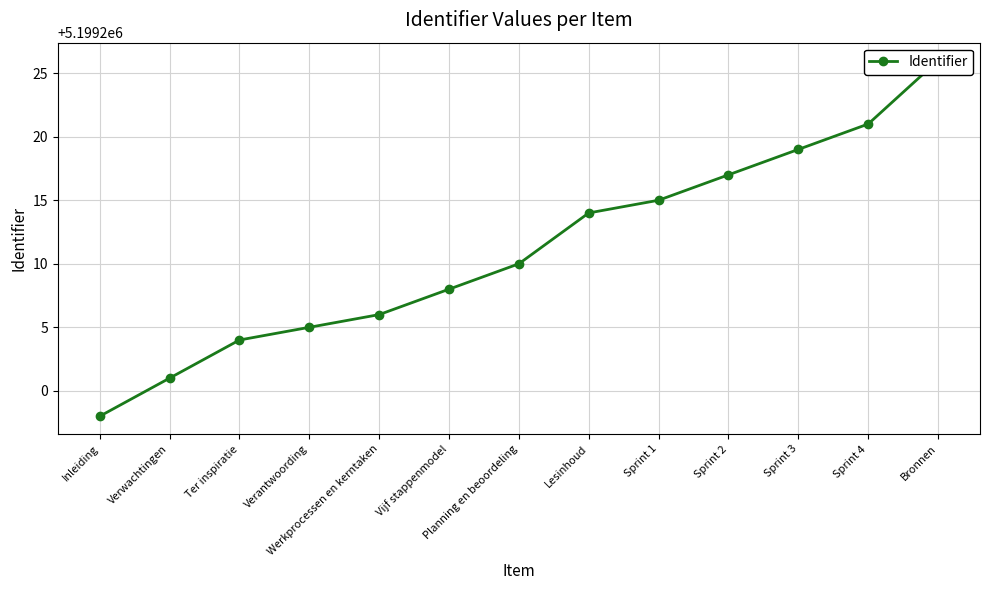

Reading left to right, transcribe all the data shown in this chart.

5199198	5199201	5199204	5199205	5199206	5199208	5199210	5199214	5199215	5199217	5199219	5199221	5199226